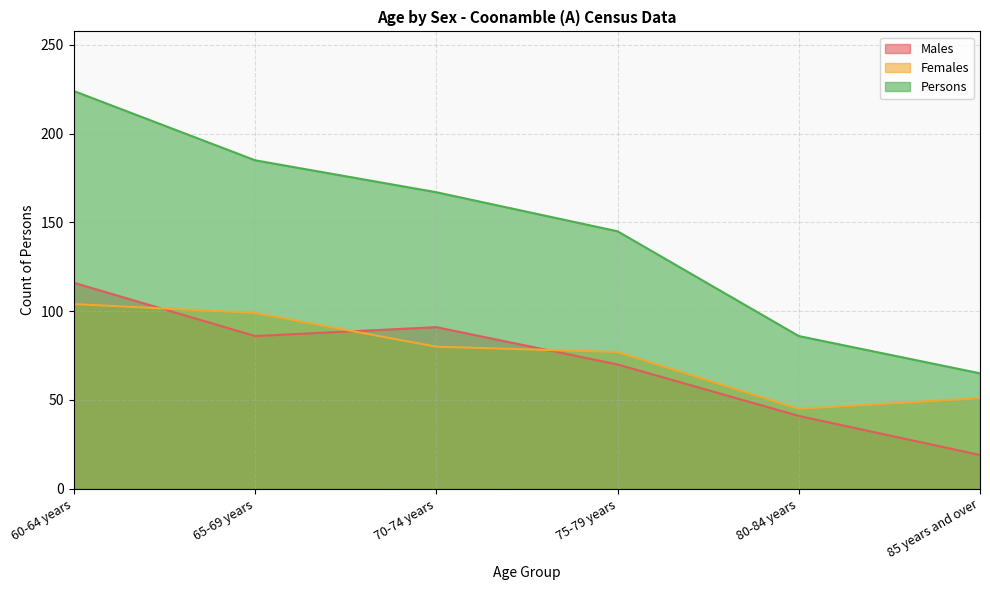

True or false: Males has a value of 33 at 70-74 years.

False